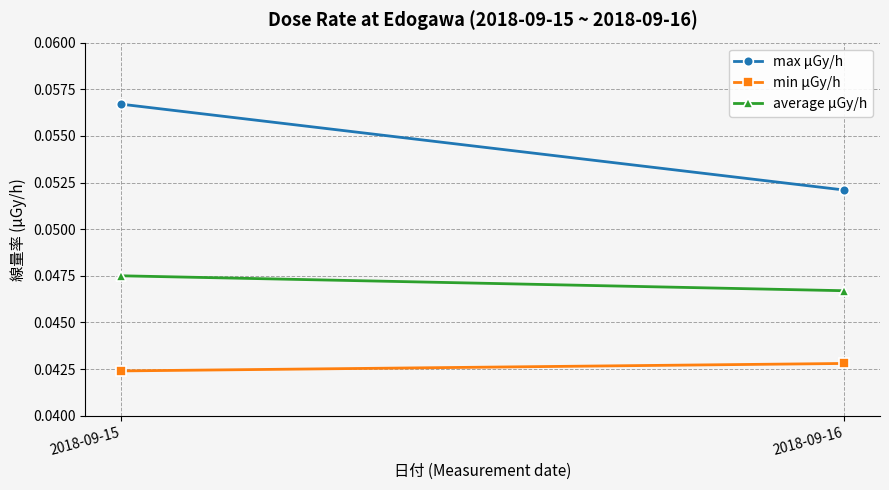

What is the highest value of the max μGy/h series?

0.1